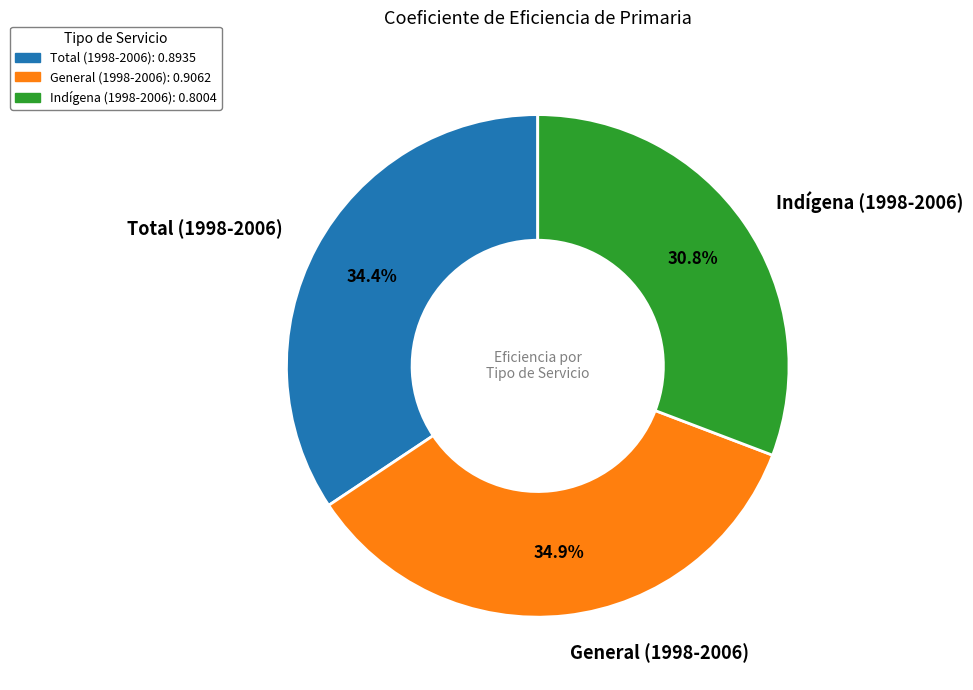

Combined, do General (1998-2006) and Indígena (1998-2006) account for over 50%?

Yes